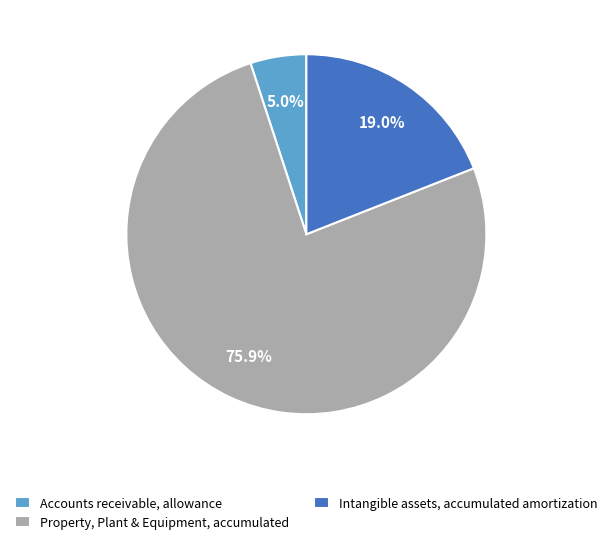

Which slice is the largest?

Property, Plant & Equipment, accumulated